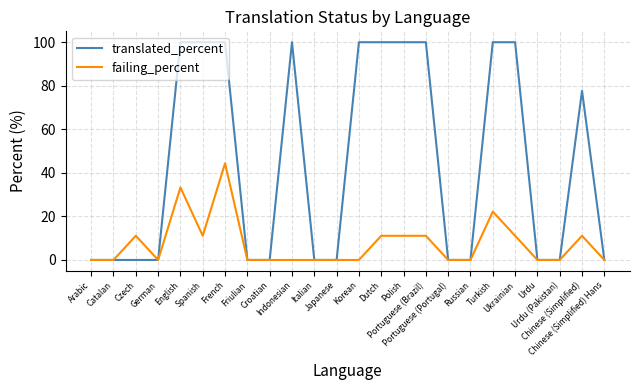

Which series has the widest spread of values?

translated_percent